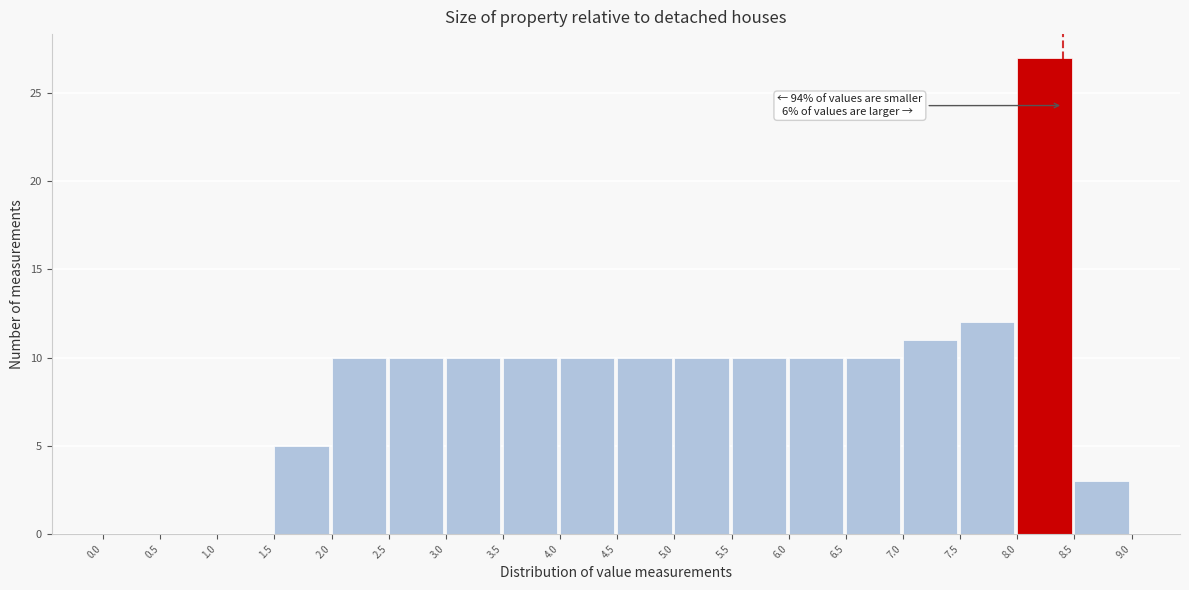

Over which range of the x-axis is the bar tallest?

8.0 to 8.5